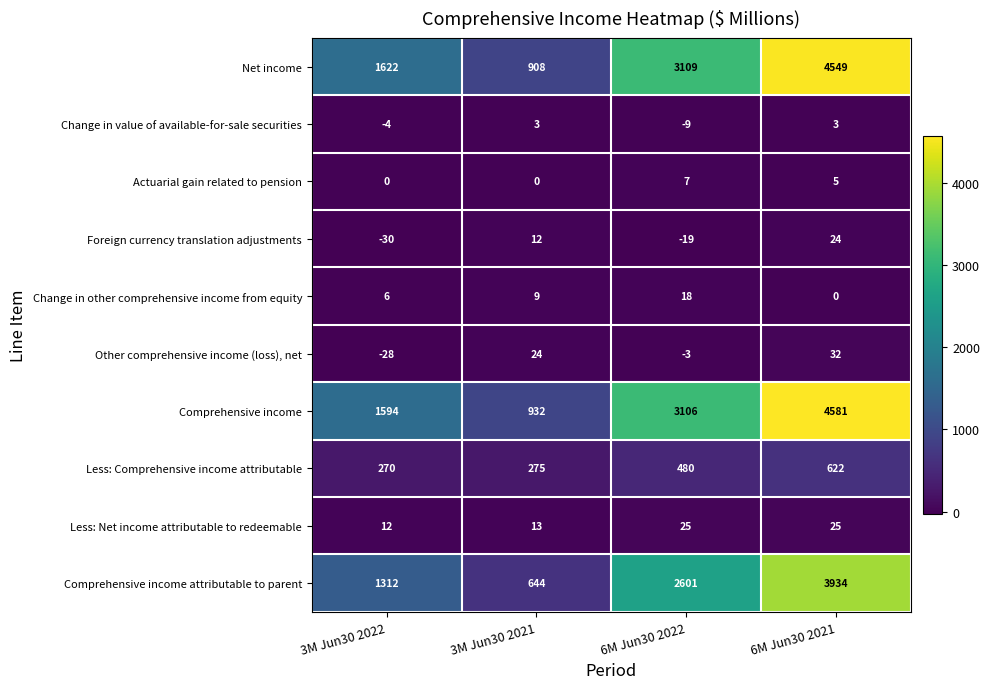

What is the minimum value shown in the chart?

-30